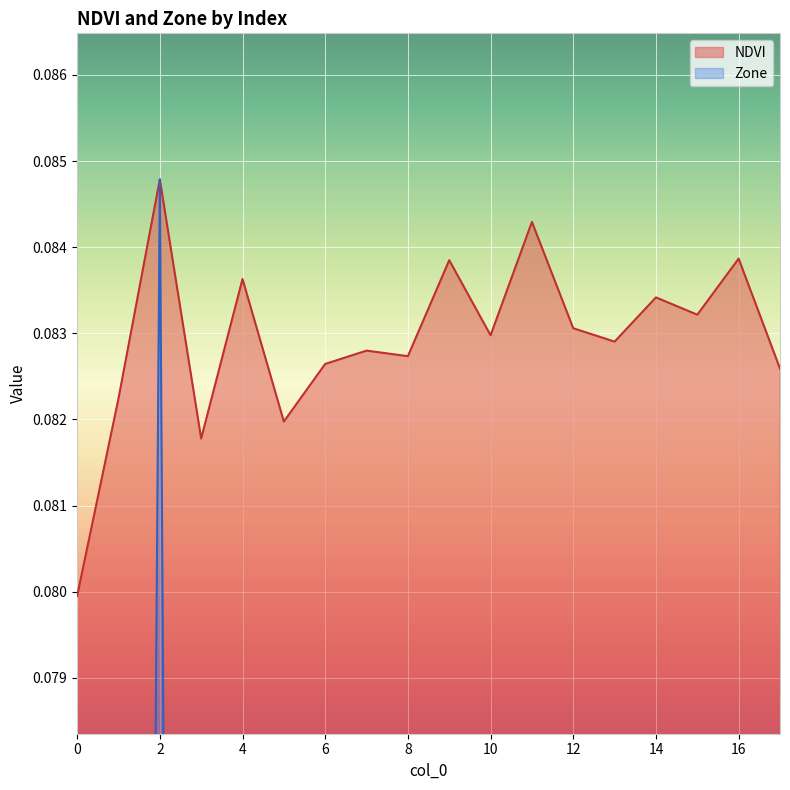

What is the difference between the second highest and minimum values in the Zone series?

0.1